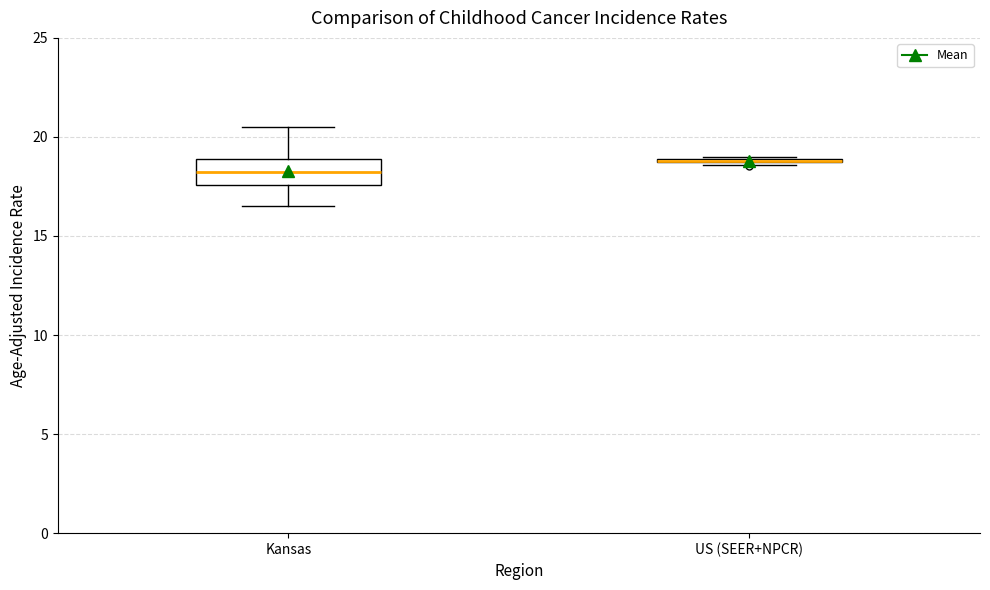

Reading left to right, read every box against the y-axis: the position of its median line, the range the box covers, and the ends of its whiskers. The values are not printed on the chart, so give them approximately, as read against the axis.

Kansas: median 18.0, box 17.5 to 19.0, whiskers 16.5 to 20.5
US (SEER+NPCR): box collapsed to a line at 19.0, whiskers 18.5 to 19.0